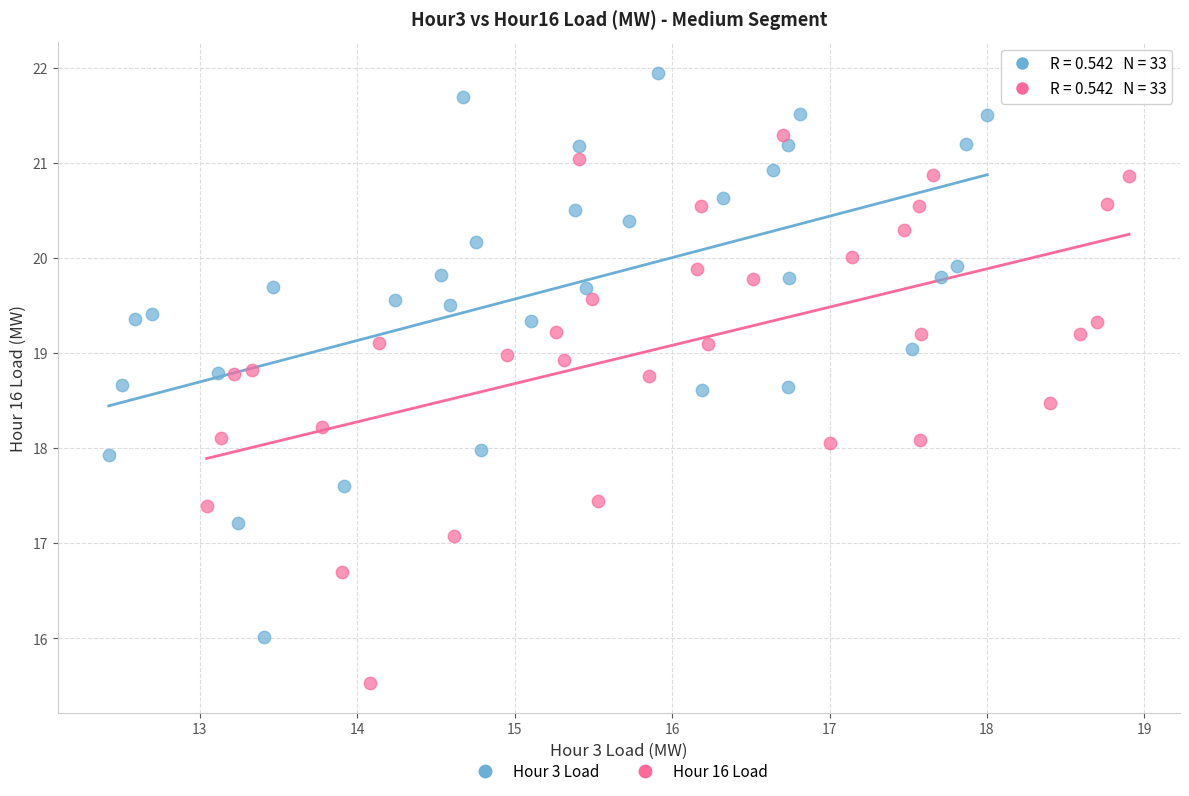

Which series contains the lowest Y value?

Hour 16 Load